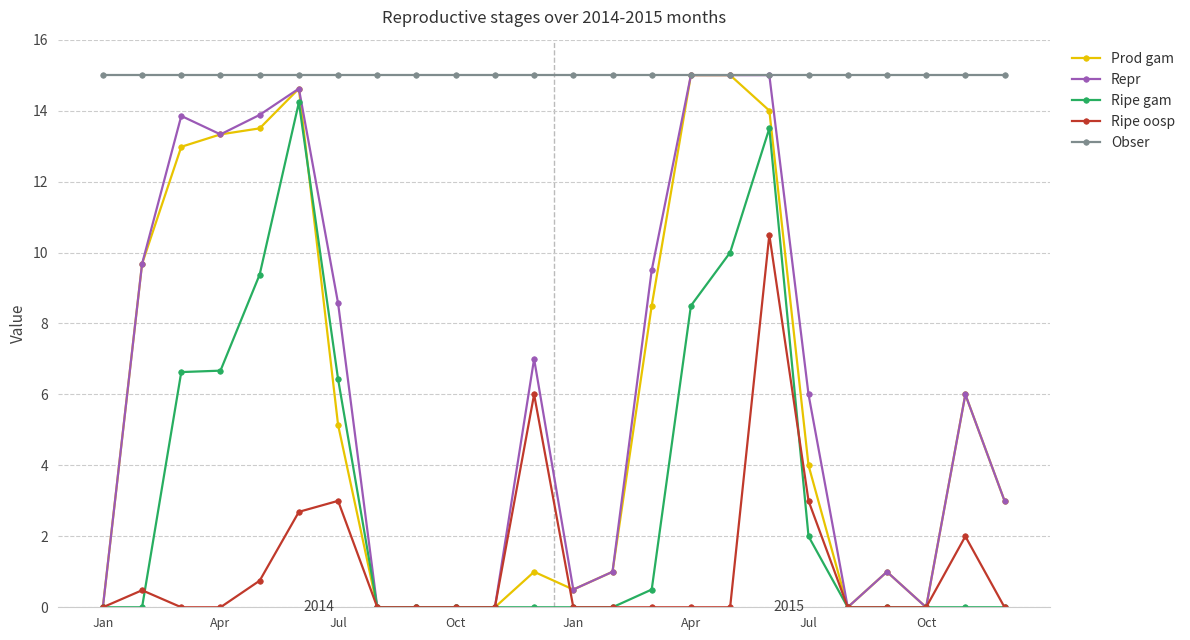

What is the value of the Prod gam point at the 21st from the left?

1.0